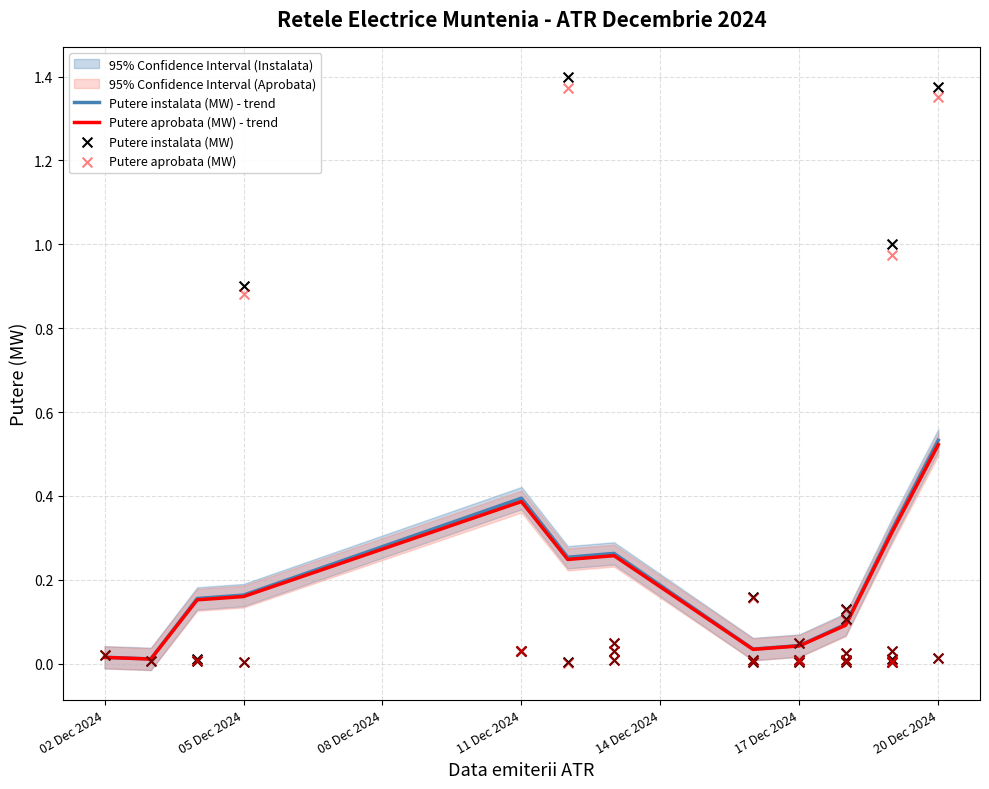

Which series has the largest total across all categories?

Putere instalata (MW)